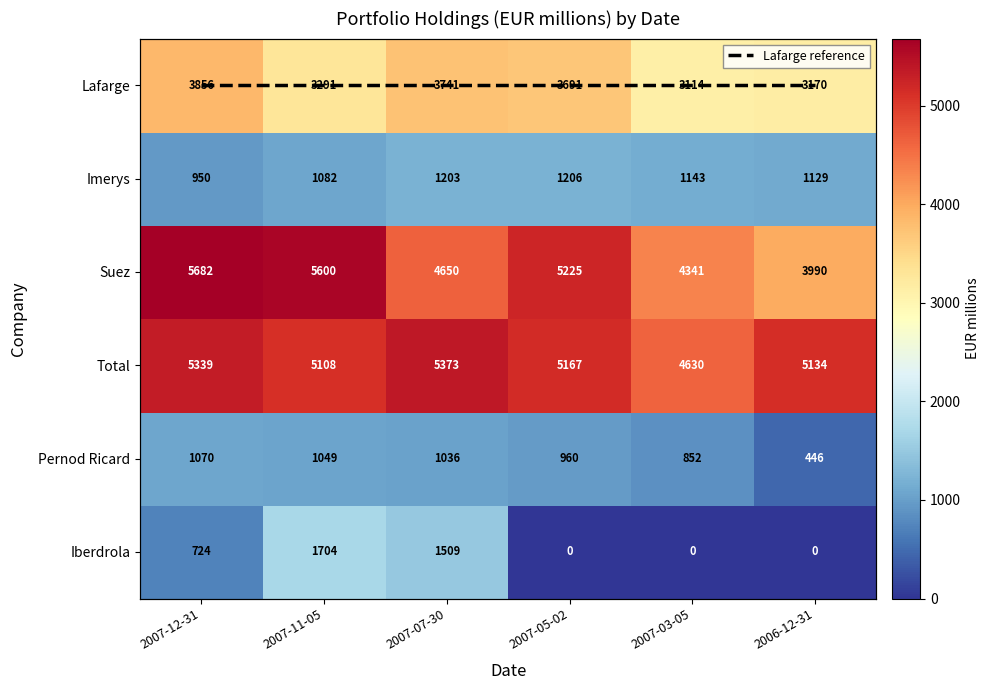

True or false: Iberdrola has a value of 724 at 2007-12-31.

True